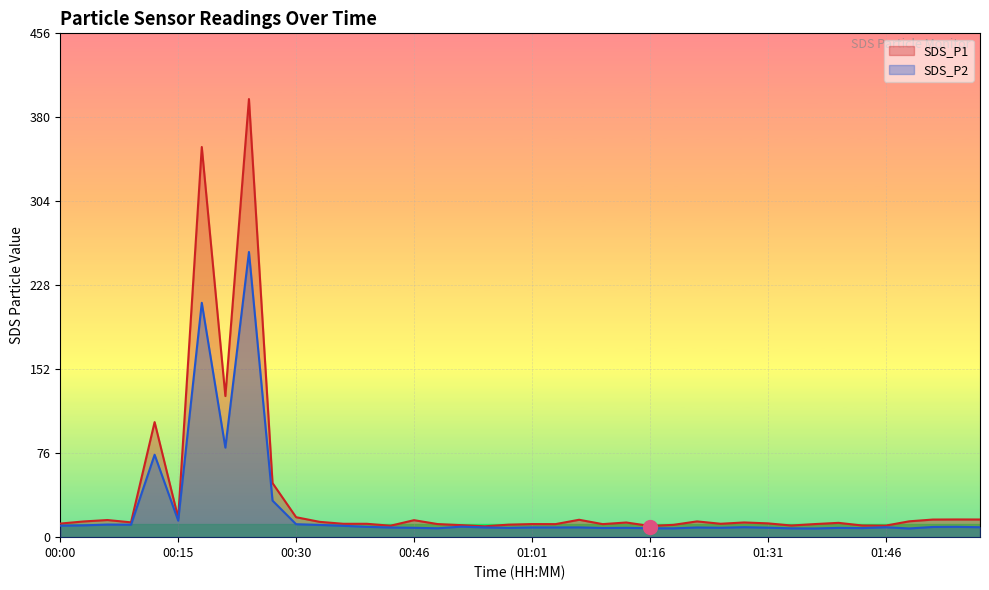

What is the maximum value for SDS_P2?

258.1